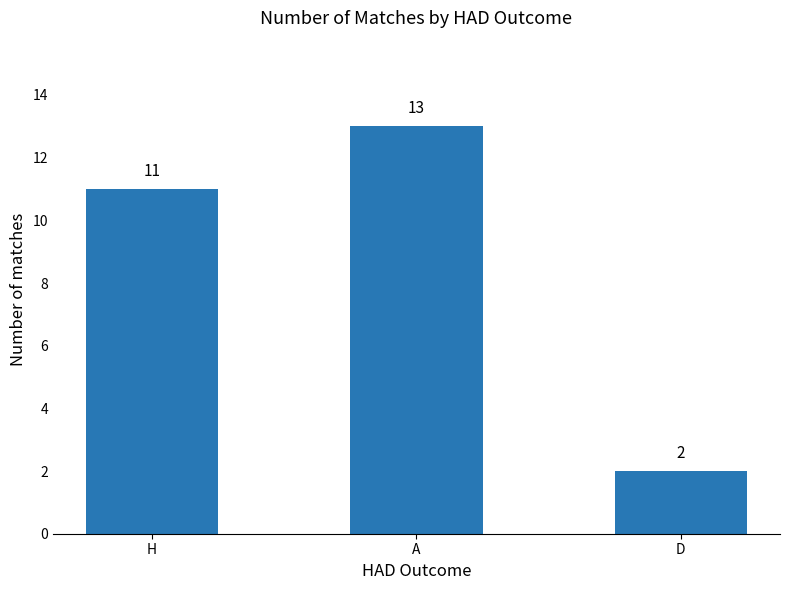

What is the sum of all values?

26